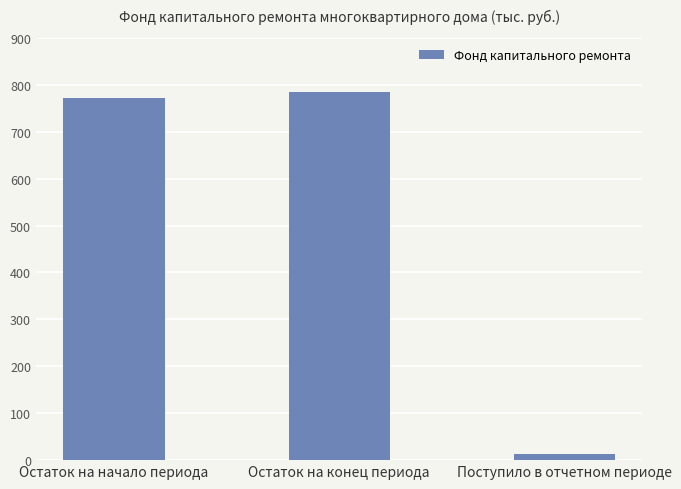

What is the difference between the maximum and second lowest values?

13.8